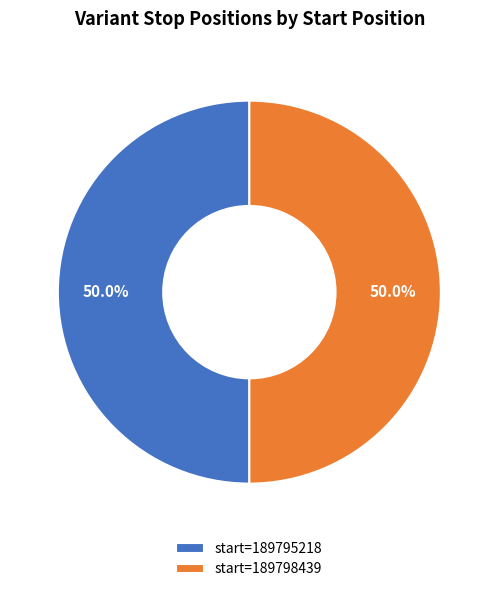

How many segments does this pie chart have?

2